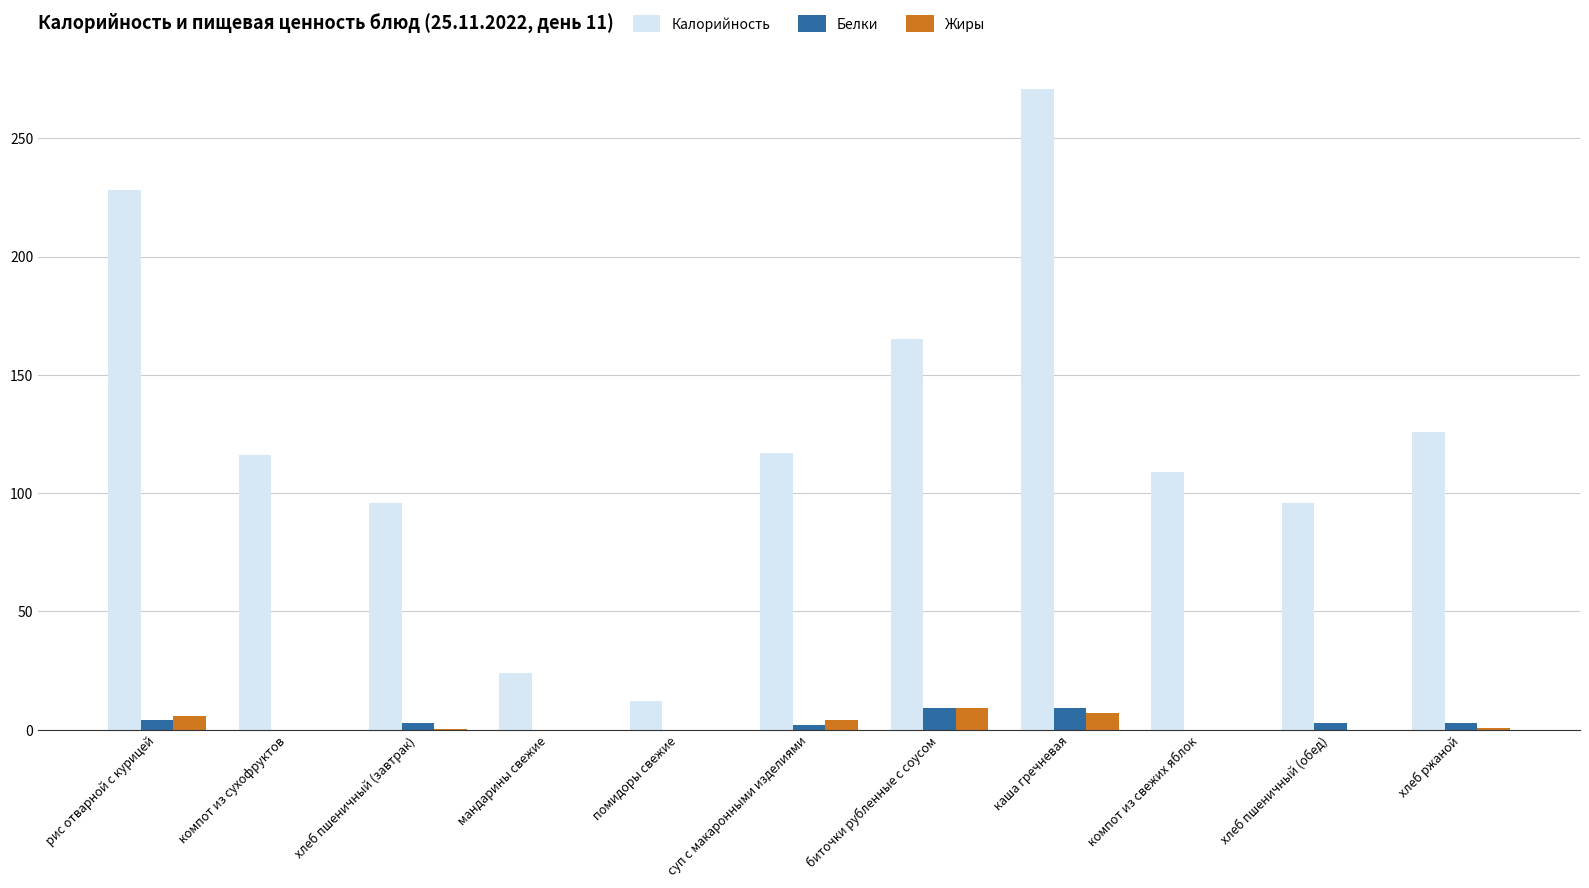

The Белки series shows 9.0 at биточки рубленные с соусом. True or false?

True